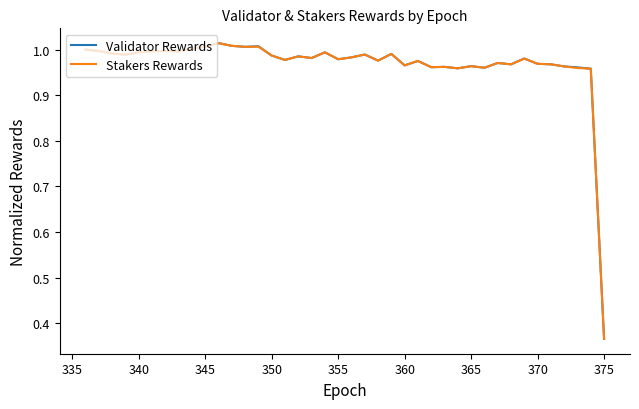

Where is Validator Rewards nearest to the value 0?

375